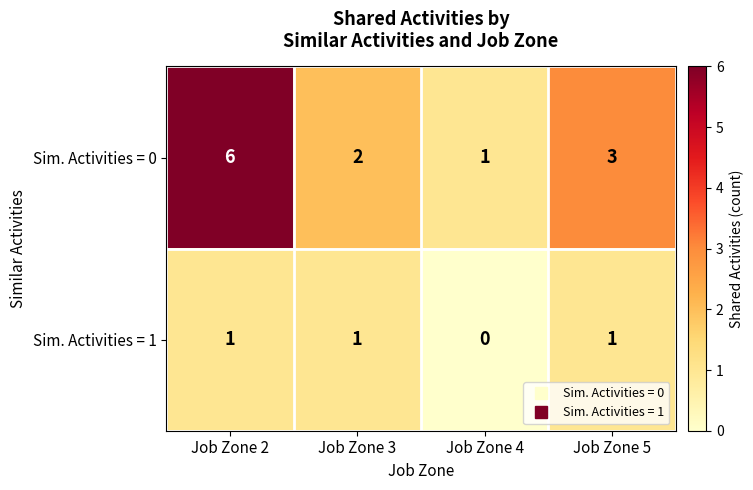

Rank the series at Job Zone 4 from lowest to highest value.

Sim. Activities = 1, Sim. Activities = 0